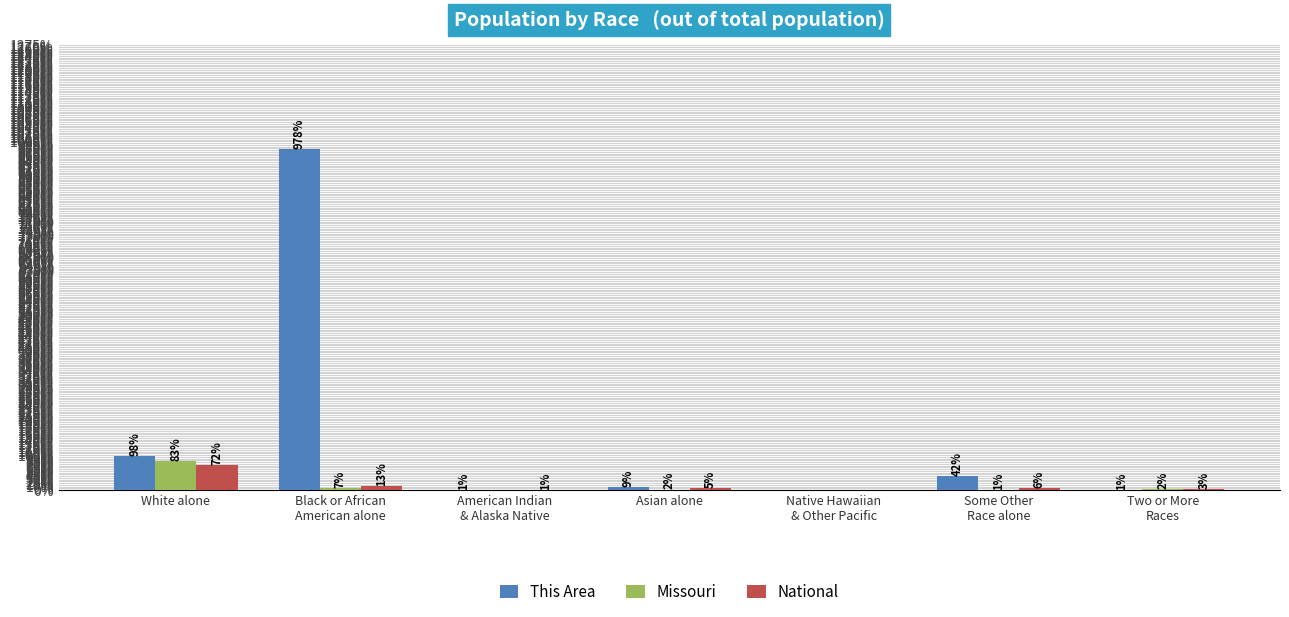

What is the average value of the Missouri series?

13.6